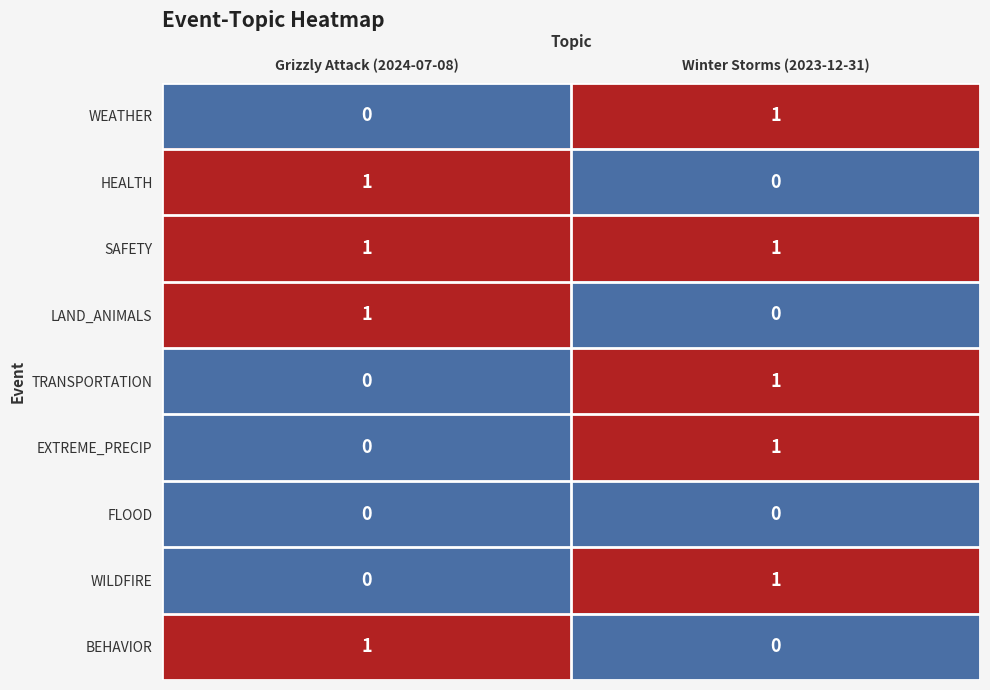

Reading right to left, what are all the values shown in this chart?

WEATHER: Winter Storms (2023-12-31)=1	Grizzly Attack (2024-07-08)=0
HEALTH: Winter Storms (2023-12-31)=0	Grizzly Attack (2024-07-08)=1
SAFETY: Winter Storms (2023-12-31)=1	Grizzly Attack (2024-07-08)=1
LAND_ANIMALS: Winter Storms (2023-12-31)=0	Grizzly Attack (2024-07-08)=1
TRANSPORTATION: Winter Storms (2023-12-31)=1	Grizzly Attack (2024-07-08)=0
EXTREME_PRECIP: Winter Storms (2023-12-31)=1	Grizzly Attack (2024-07-08)=0
FLOOD: Winter Storms (2023-12-31)=0	Grizzly Attack (2024-07-08)=0
WILDFIRE: Winter Storms (2023-12-31)=1	Grizzly Attack (2024-07-08)=0
BEHAVIOR: Winter Storms (2023-12-31)=0	Grizzly Attack (2024-07-08)=1